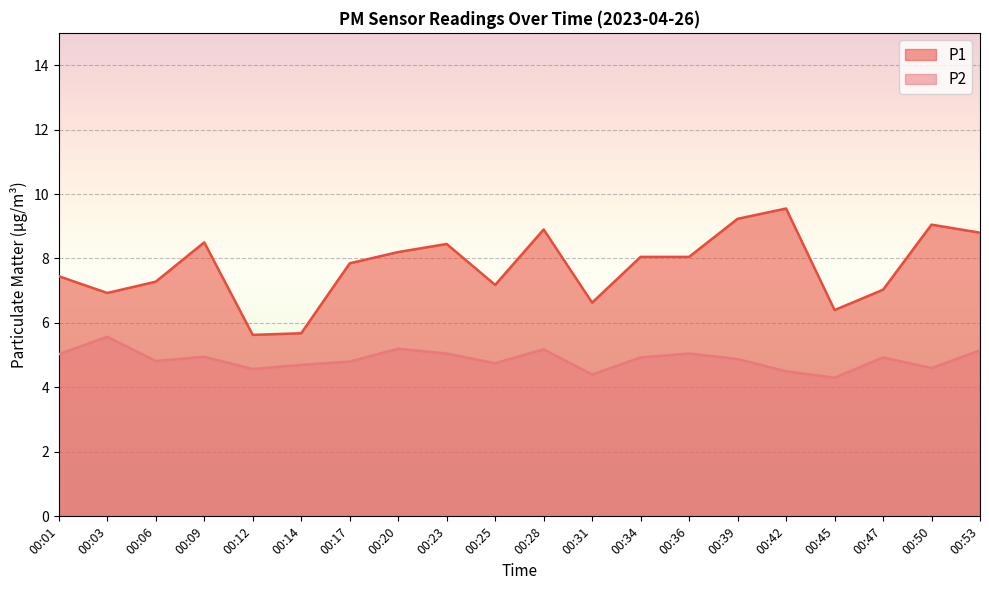

What is the value of the P1 point at the 8th from the left?

8.2